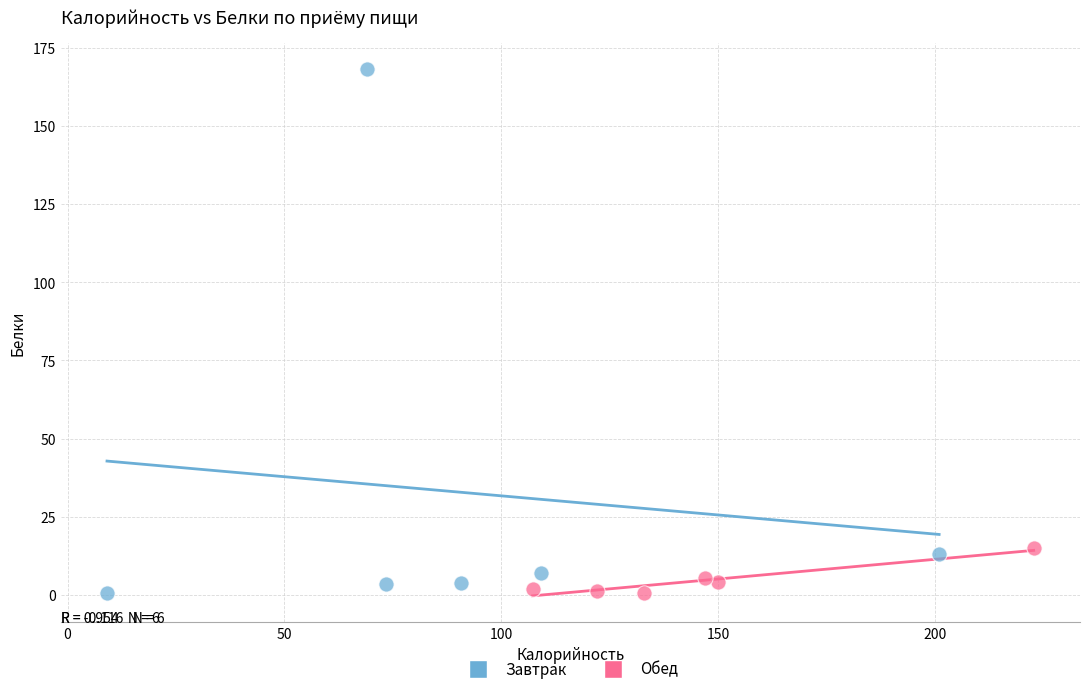

Which series has the largest Y range (max minus min)?

Завтрак